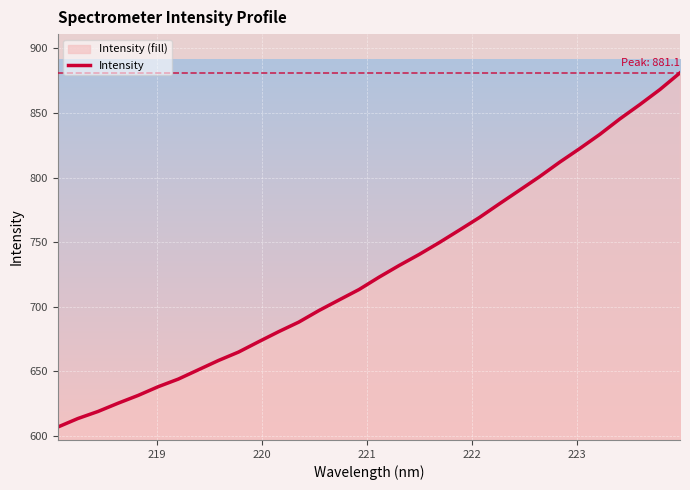

What is the greatest value displayed?

881.1